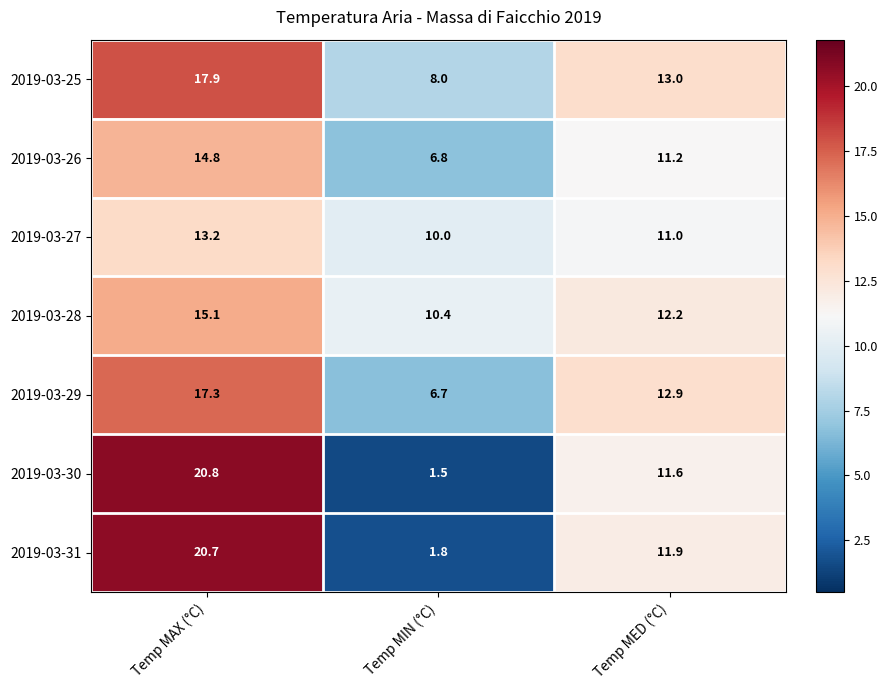

Reading right to left, what are all the values shown in this chart?

2019-03-25: Temp MED (°C)=13.0	Temp MIN (°C)=8.0	Temp MAX (°C)=17.9
2019-03-26: Temp MED (°C)=11.2	Temp MIN (°C)=6.8	Temp MAX (°C)=14.8
2019-03-27: Temp MED (°C)=11.0	Temp MIN (°C)=10.0	Temp MAX (°C)=13.2
2019-03-28: Temp MED (°C)=12.2	Temp MIN (°C)=10.4	Temp MAX (°C)=15.1
2019-03-29: Temp MED (°C)=12.9	Temp MIN (°C)=6.7	Temp MAX (°C)=17.3
2019-03-30: Temp MED (°C)=11.6	Temp MIN (°C)=1.5	Temp MAX (°C)=20.8
2019-03-31: Temp MED (°C)=11.9	Temp MIN (°C)=1.8	Temp MAX (°C)=20.7